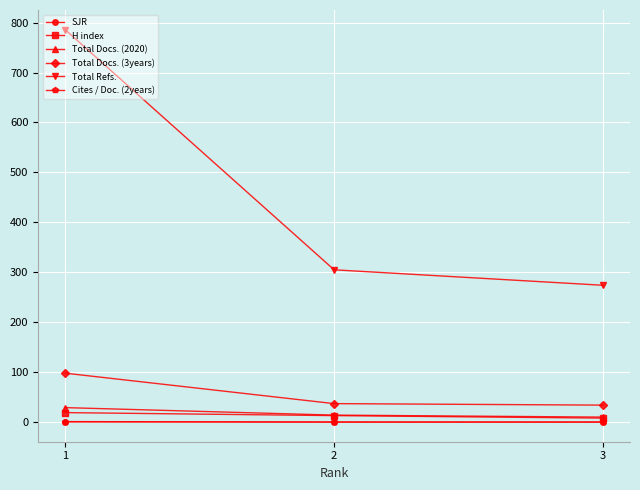

What is the average value of the H index series?

13.3